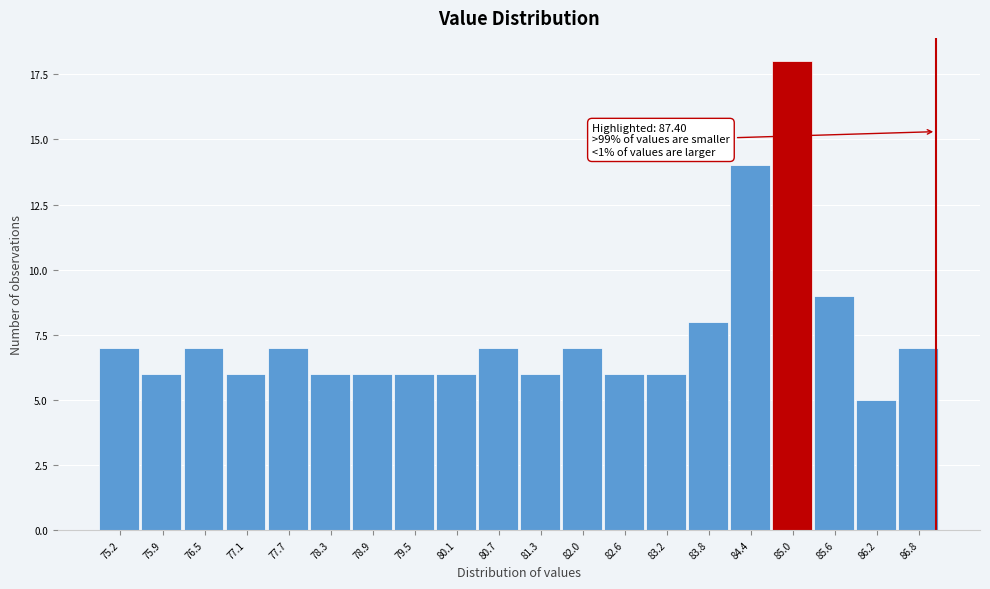

Reading left to right, extract all data points from this chart.

75.2=7	75.9=6	76.5=7	77.1=6	77.7=7	78.3=6	78.9=6	79.5=6	80.1=6	80.7=7	81.3=6	82.0=7	82.6=6	83.2=6	83.8=8	84.4=14	85.0=18	85.6=9	86.2=5	86.8=7